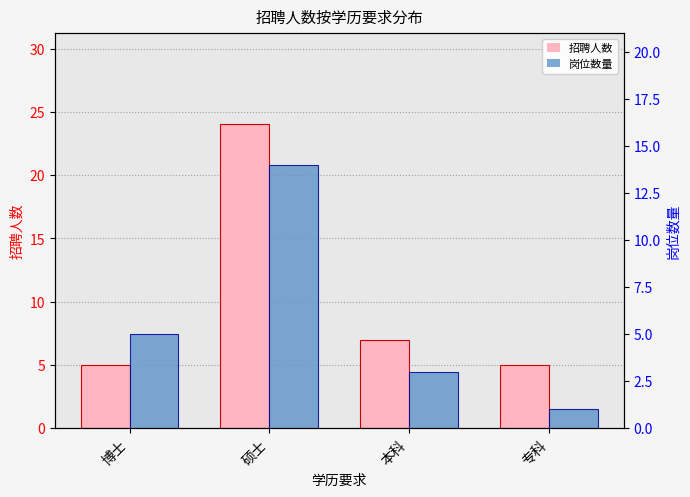

What position from the right is 硕士?

3